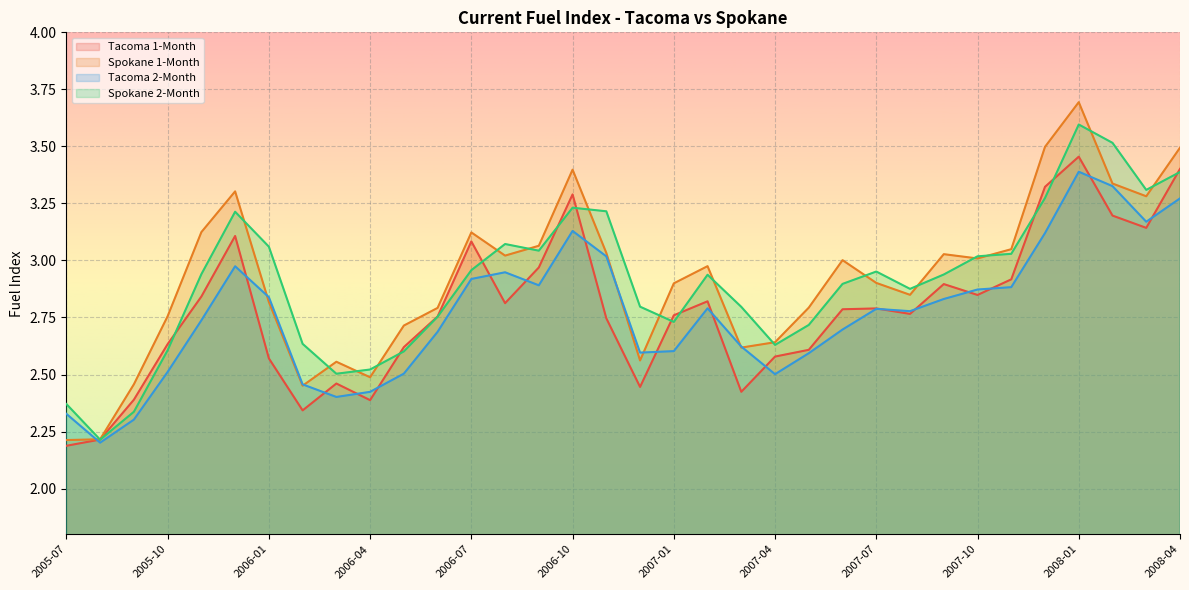

The Spokane 1-Month series shows 0.9 at 2007-10. True or false?

False